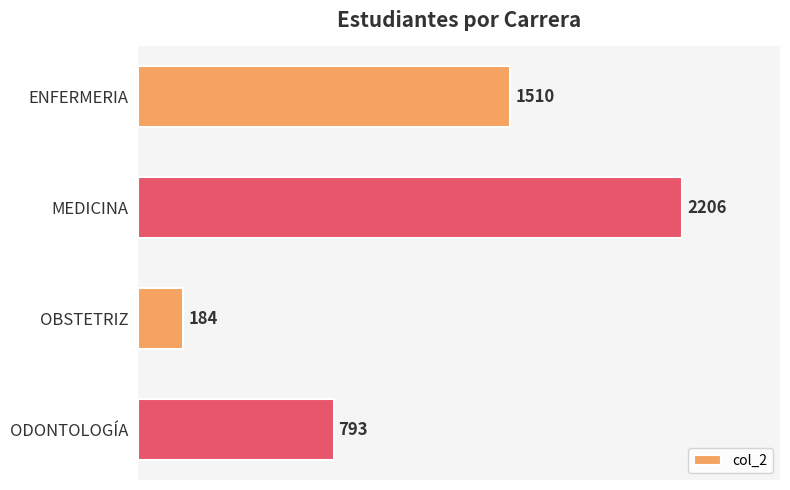

Between ODONTOLOGÍA and OBSTETRIZ, which is larger?

ODONTOLOGÍA